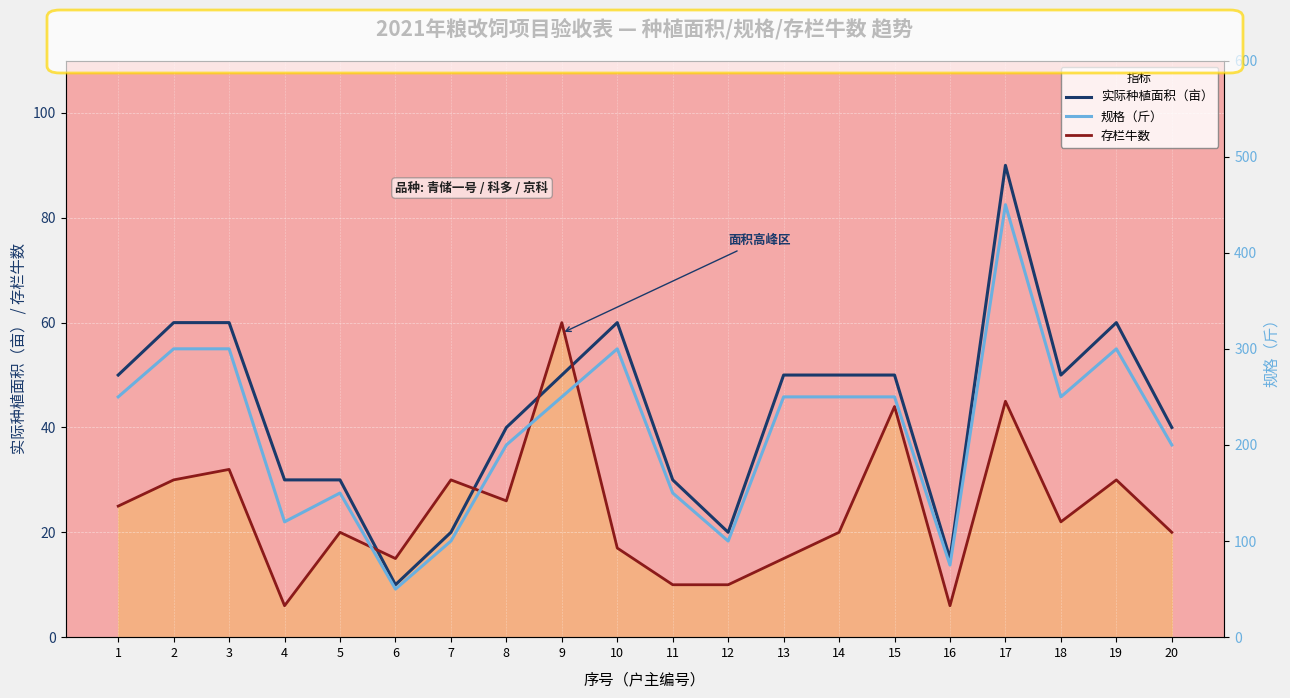

The 实际种植面积（亩） series shows 6 at 6. True or false?

False